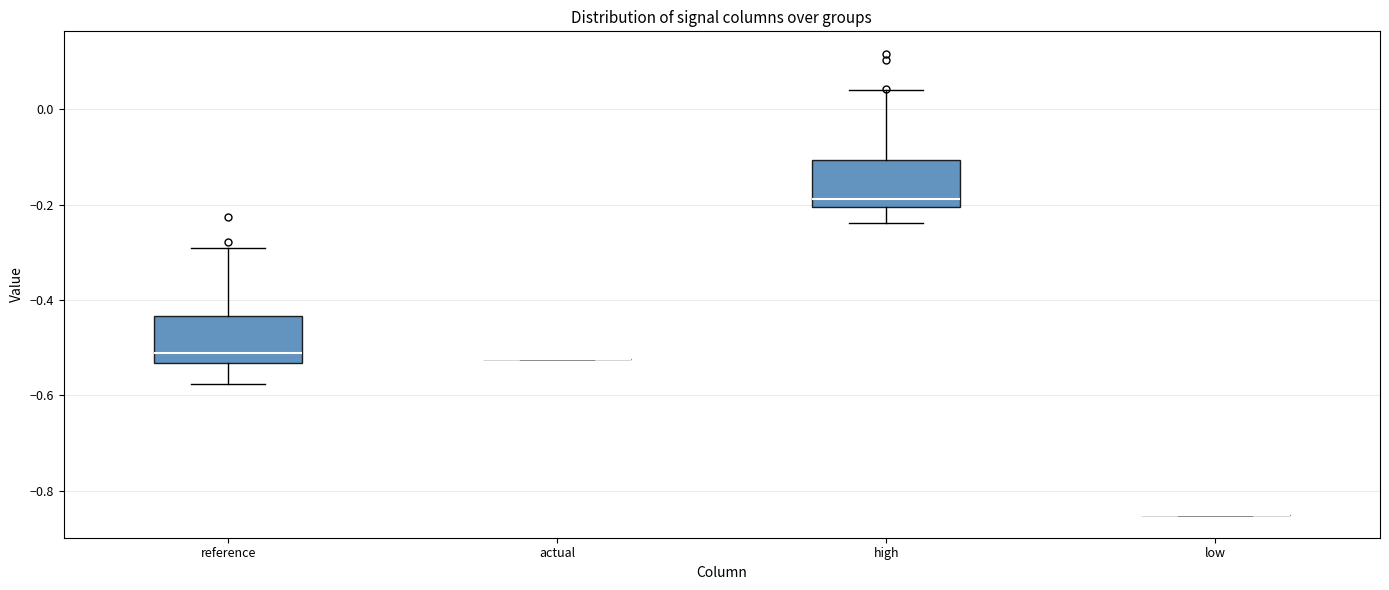

Reading left to right, read every box against the y-axis: the position of its median line, the range the box covers, and the ends of its whiskers. The values are not printed on the chart, so give them approximately, as read against the axis.

reference: median -0.52, box -0.54 to -0.44, whiskers -0.58 to -0.30
actual: box collapsed to a line at -0.52, whiskers -0.52 to -0.52
high: median -0.18, box -0.20 to -0.10, whiskers -0.24 to 0.04
low: box collapsed to a line at -0.86, whiskers -0.86 to -0.86